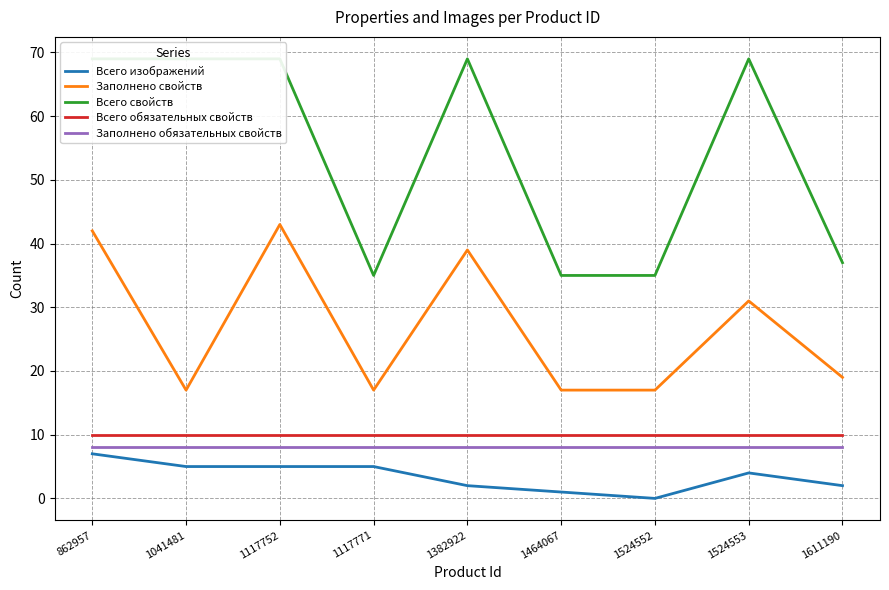

Rank the series by their maximum value, from highest to lowest.

Всего свойств, Заполнено свойств, Всего обязательных свойств, Заполнено обязательных свойств, Всего изображений